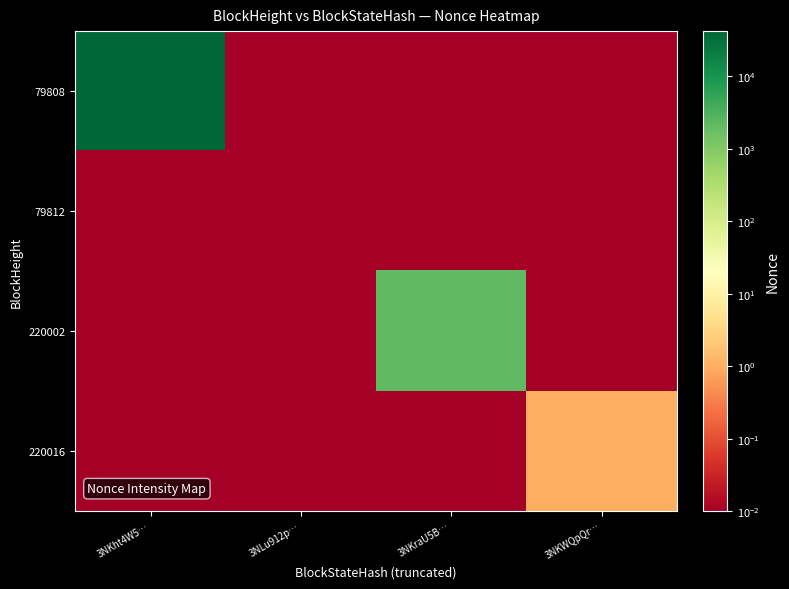

Between 3NKht4W5… and 3NKWQpQr…, which series saw the biggest shift?

79808